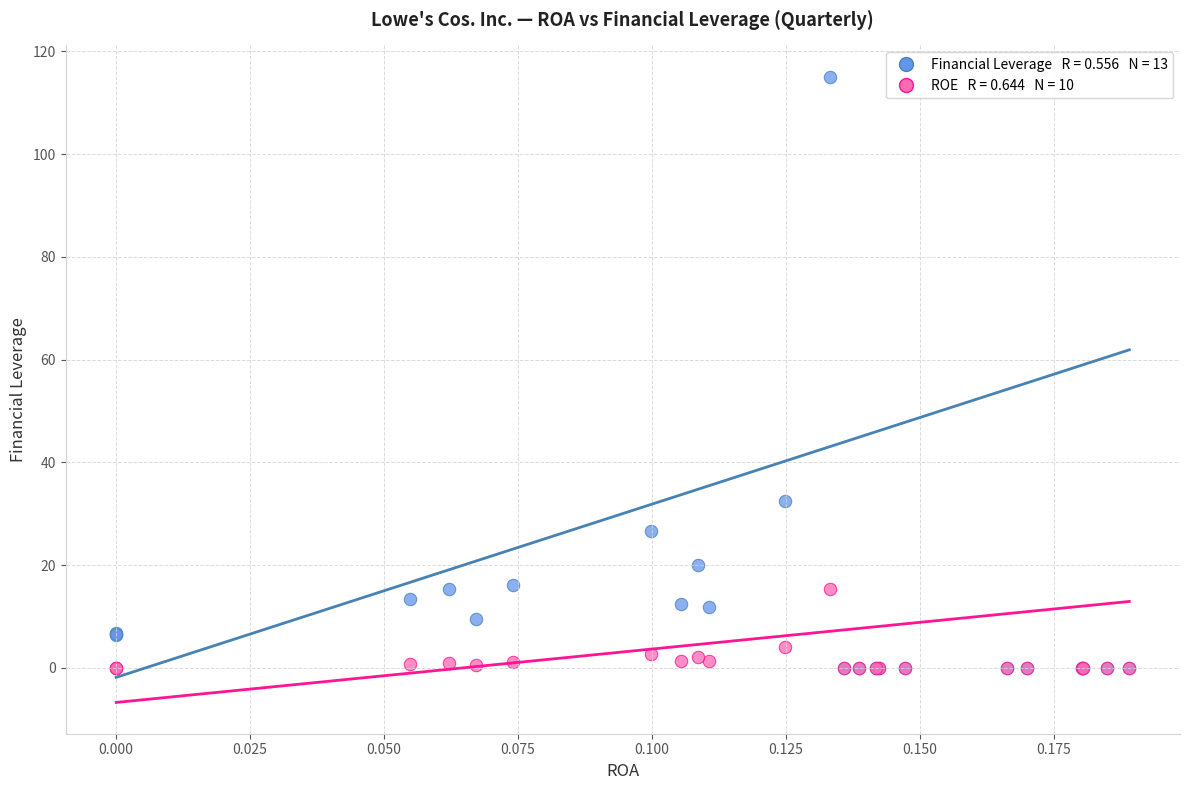

Across all series, what Y value is closest to 57?

32.5